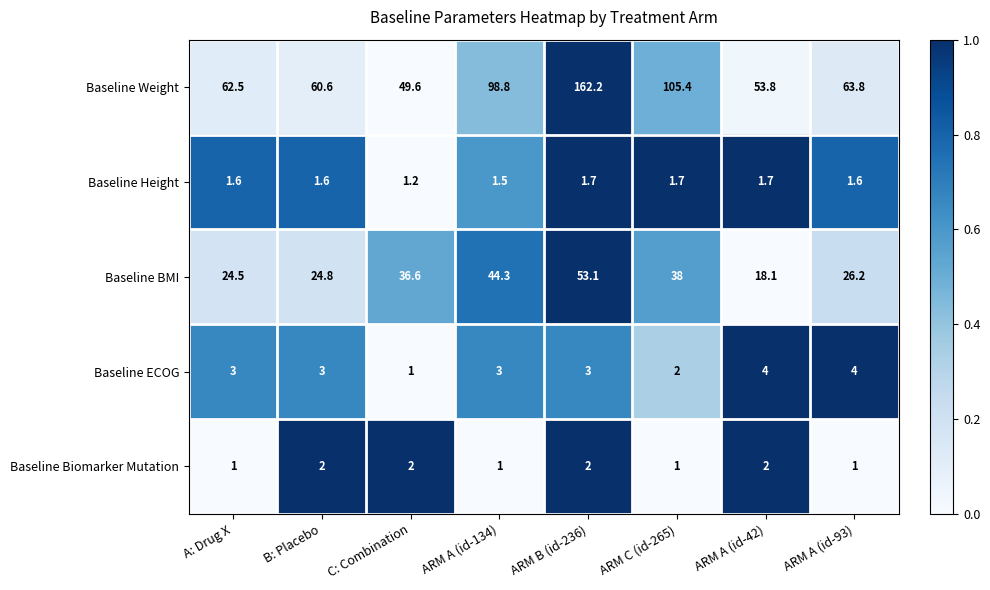

Which series changed the most between ARM A (id-134) and ARM B (id-236)?

Baseline Weight